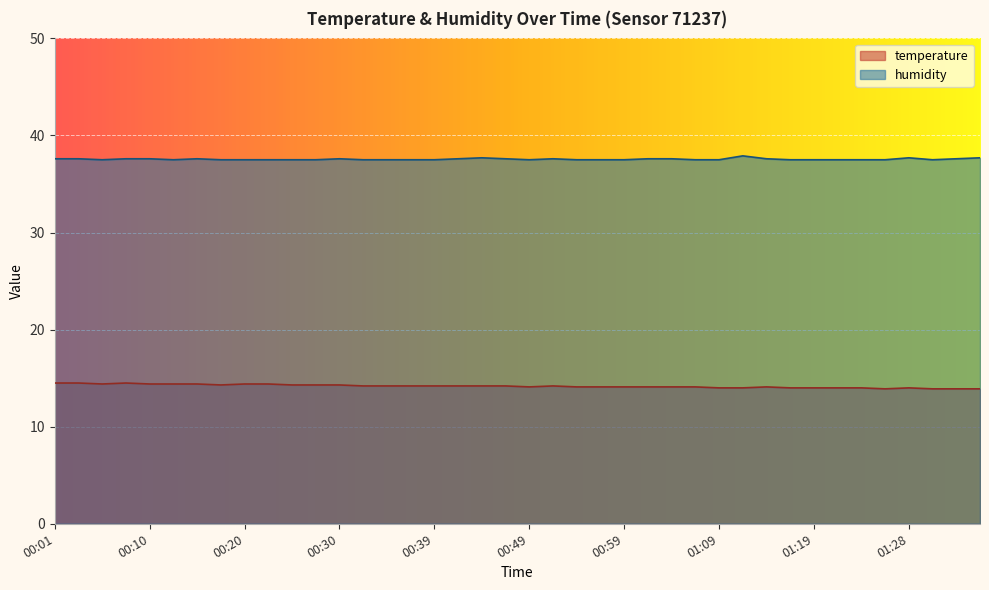

What position from the right is 01:19?

8